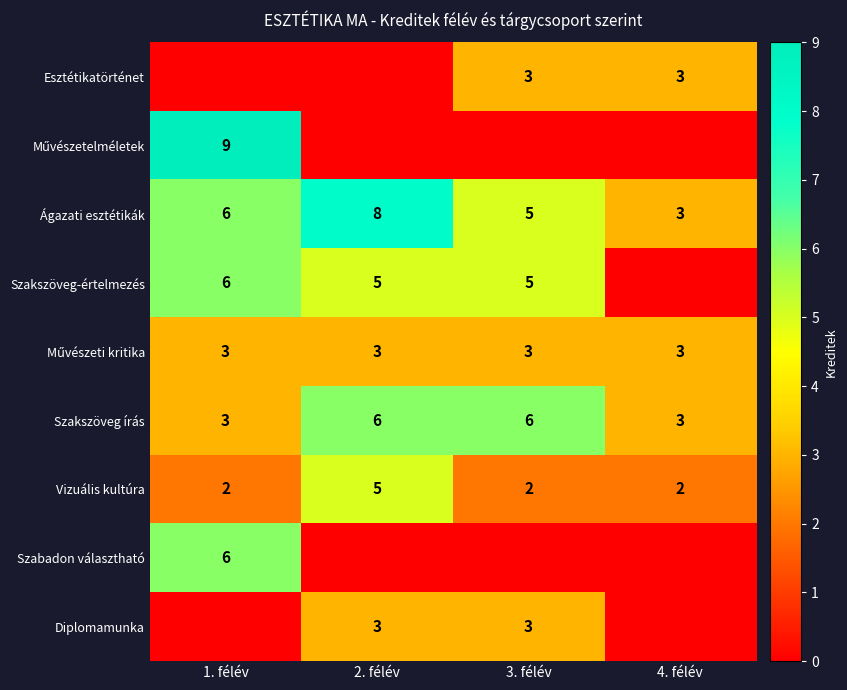

What is the spread (max minus min) of values at 4. félév?

3